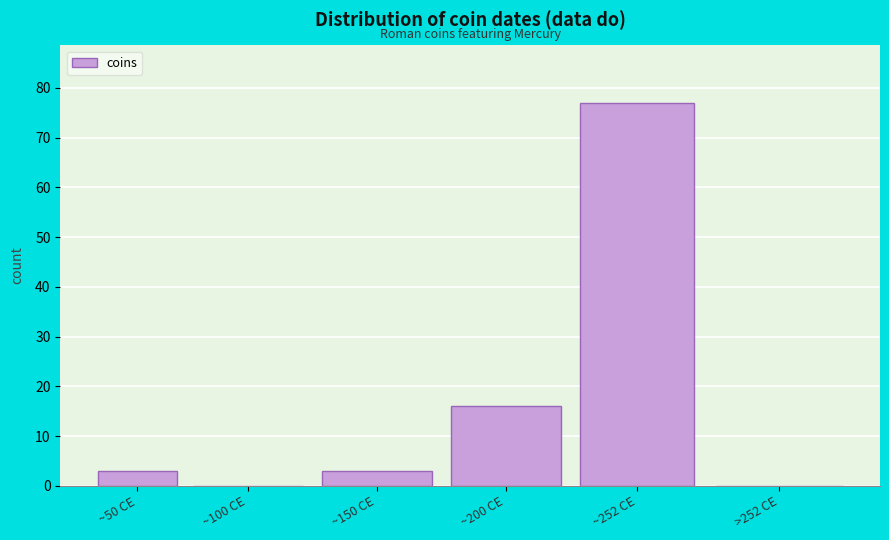

Reading left to right, extract all data points from this chart.

~50 CE=3	~100 CE=0	~150 CE=3	~200 CE=16	~252 CE=77	>252 CE=0